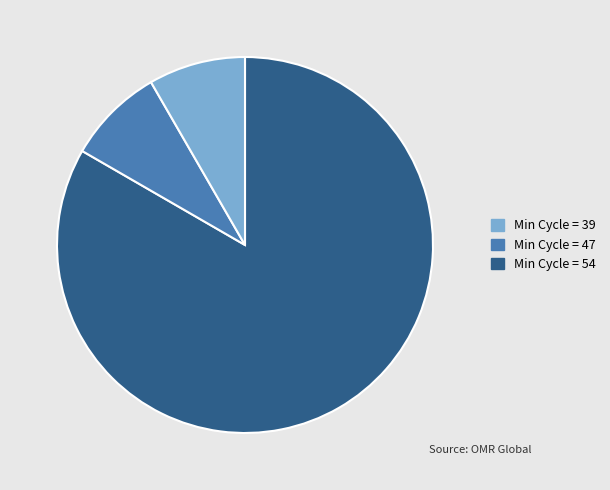

Is there any slice that represents more than half of the pie?

Yes